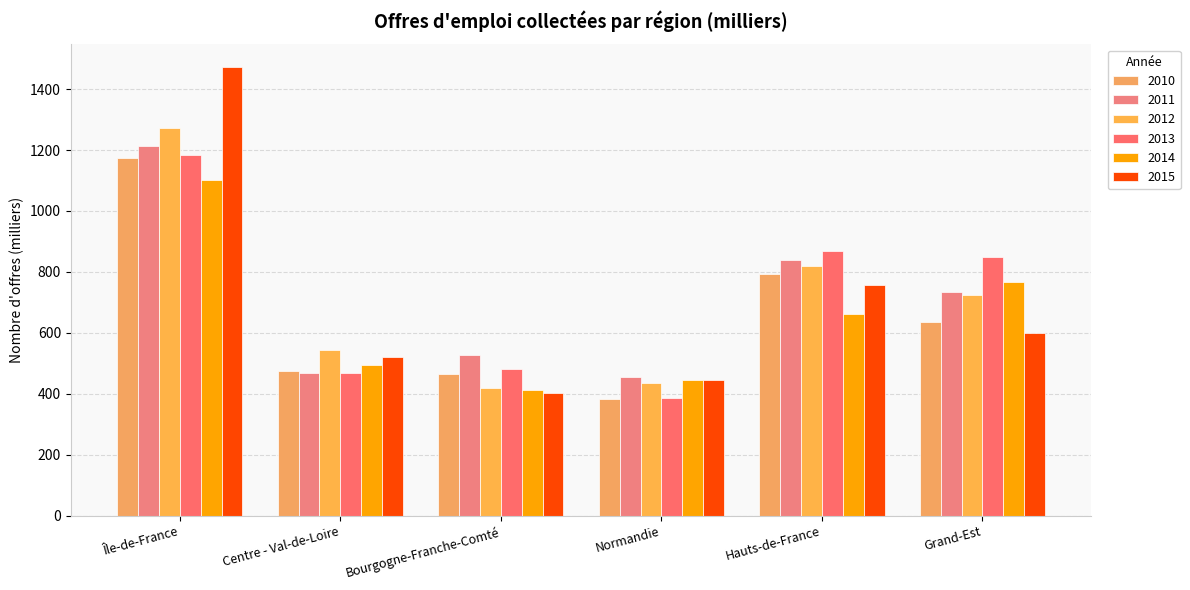

Which series has the widest spread of values?

2015